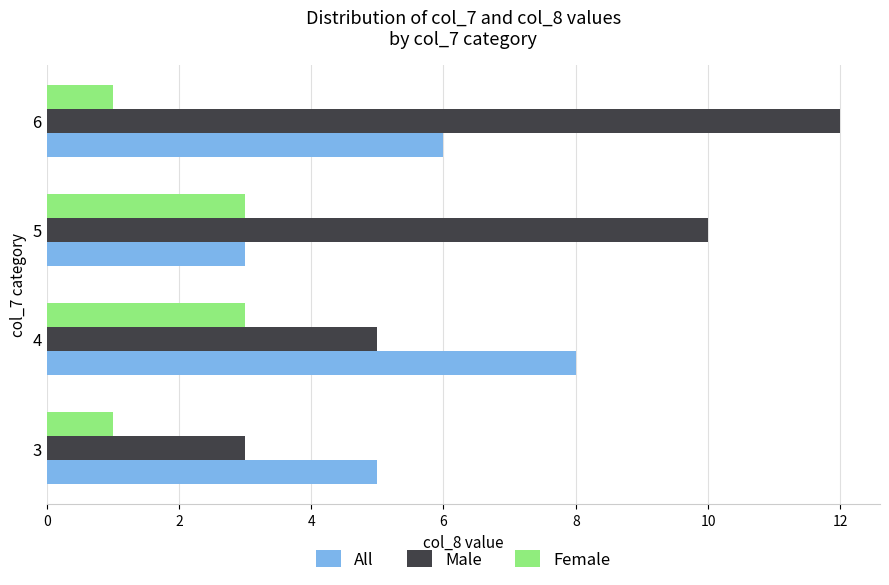

How many data points does each series have?

4